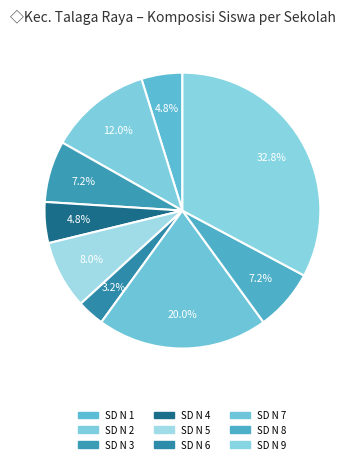

Is there any slice that represents more than half of the pie?

No